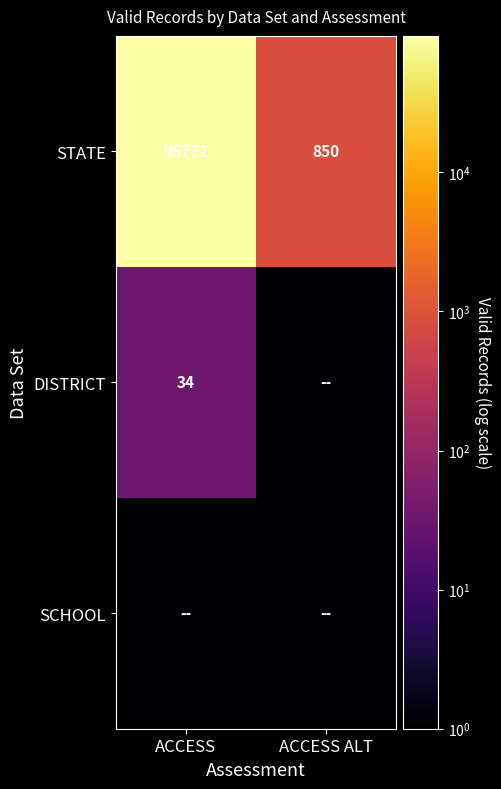

How many STATE values are between 850 and 95772?

2